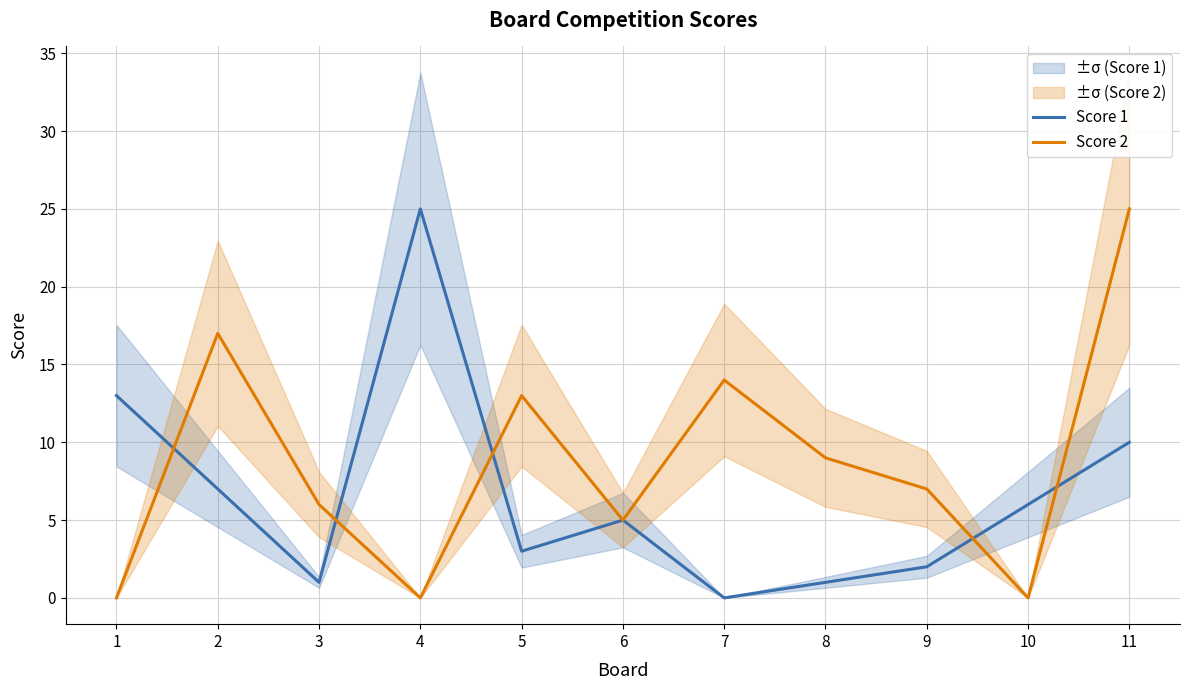

Which series has the largest total across all categories?

Score 2